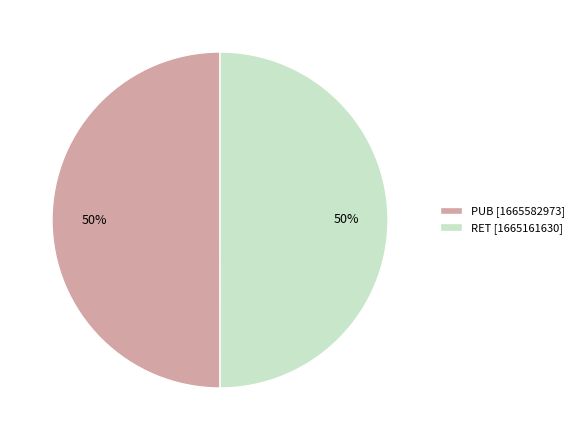

How many segments does this pie chart have?

2